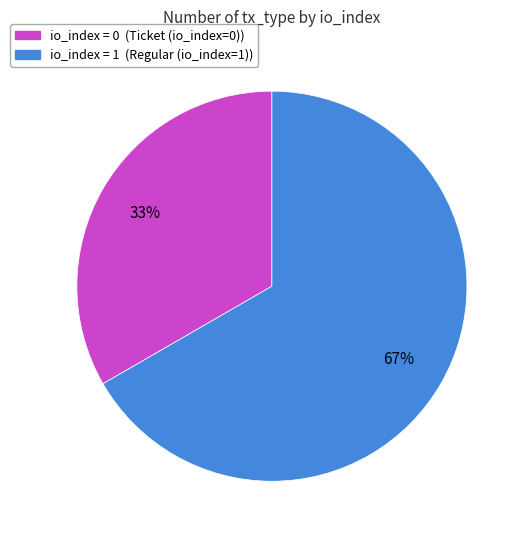

Does any single category account for the majority?

Yes